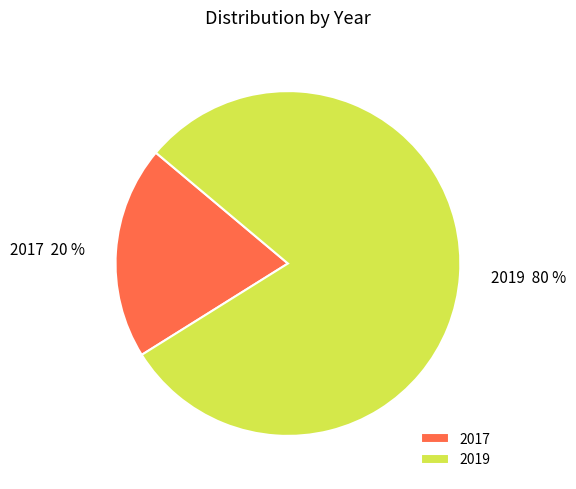

What percentage is the 2017 slice, to the nearest percent?

20%